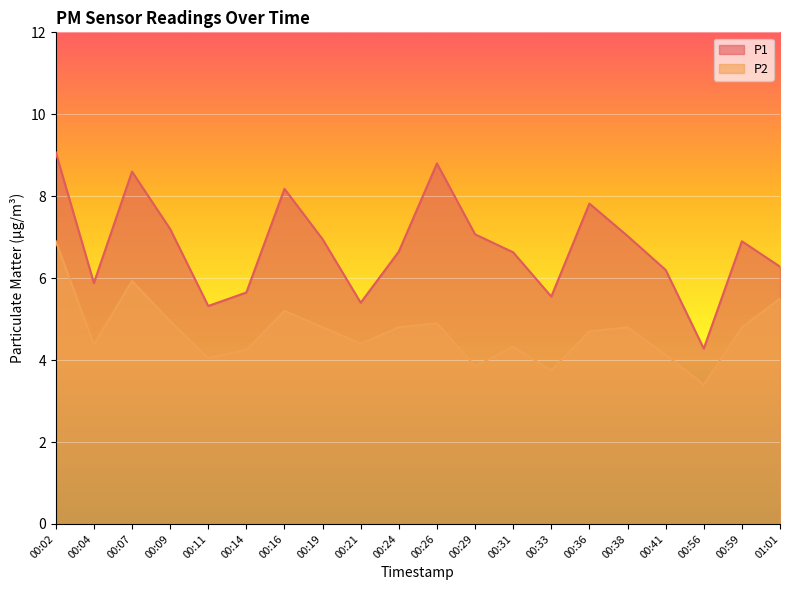

Reading left to right, list all the values displayed in this chart.

P1: 00:02=9.1	00:04=5.9	00:07=8.6	00:09=7.2	00:11=5.3	00:14=5.7	00:16=8.2	00:19=7.0	00:21=5.4	00:24=6.7	00:26=8.8	00:29=7.1	00:31=6.6	00:33=5.5	00:36=7.8	00:38=7.0	00:41=6.2	00:56=4.3	00:59=6.9	01:01=6.3
P2: 00:02=6.9	00:04=4.4	00:07=5.9	00:09=5.0	00:11=4.0	00:14=4.2	00:16=5.2	00:19=4.8	00:21=4.4	00:24=4.8	00:26=4.9	00:29=3.9	00:31=4.3	00:33=3.8	00:36=4.7	00:38=4.8	00:41=4.1	00:56=3.4	00:59=4.8	01:01=5.5